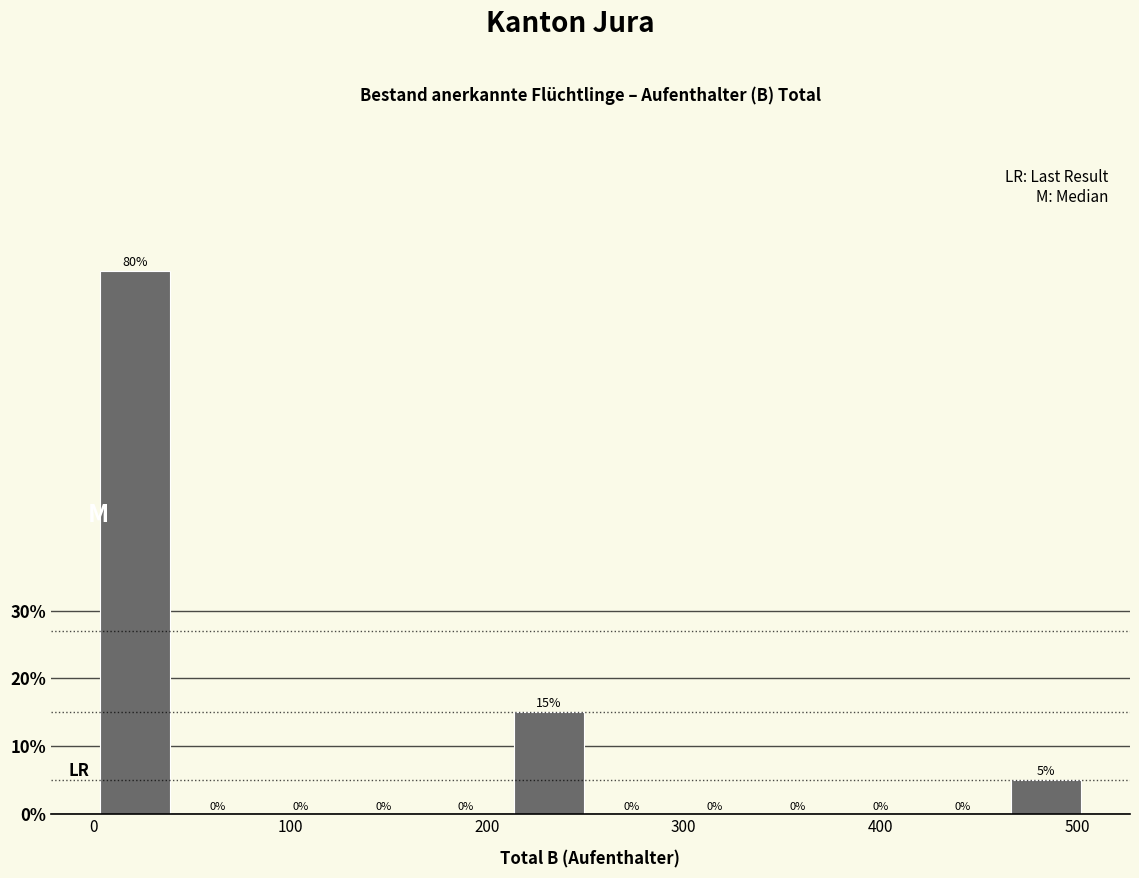

What is the height of the bar covering 460 to 510 on the x-axis? The bar edges are not printed on the chart, so give them approximately, as read against the axis.

5